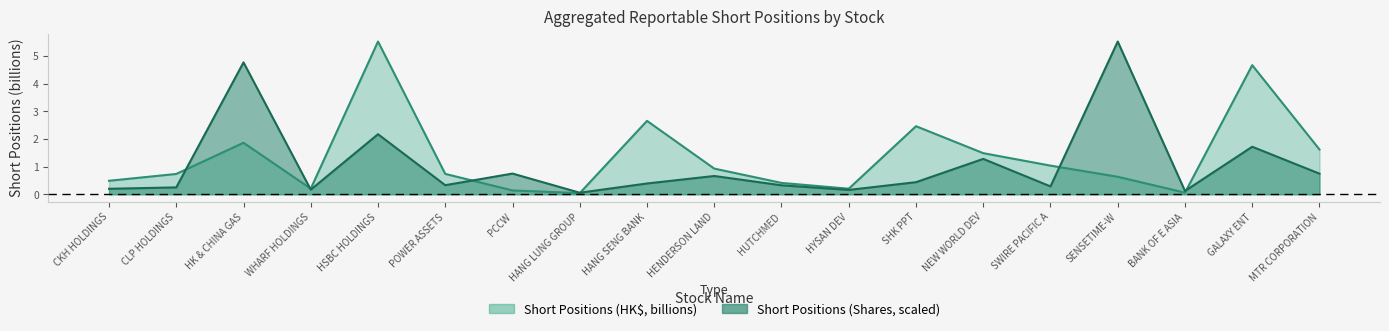

True or false: Short Positions (HK$, billions) has a value of 2.0 at GALAXY ENT.

False